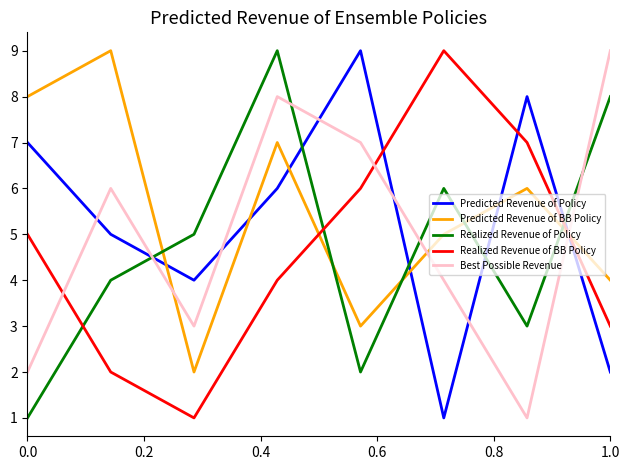

What is the difference between the second highest and minimum values in the Best Possible Revenue series?

7